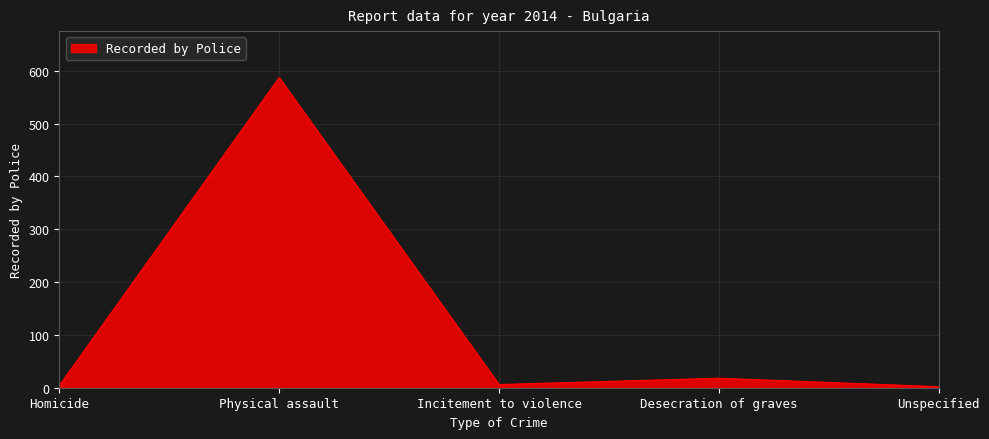

At which category does the data reach its first local valley?

Incitement to violence